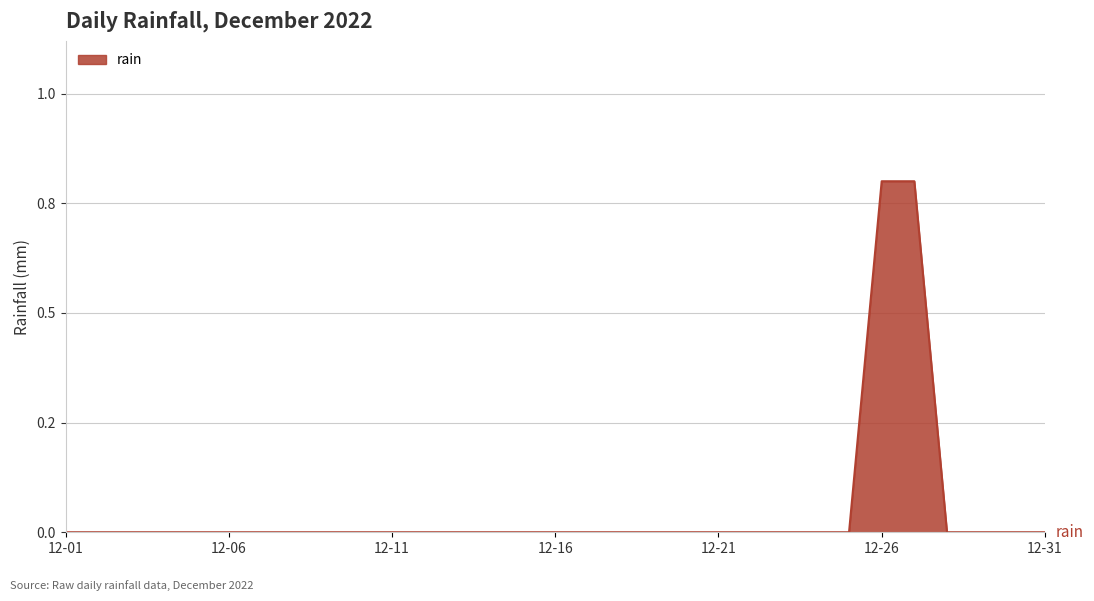

Does the chart have visible grid lines?

Yes